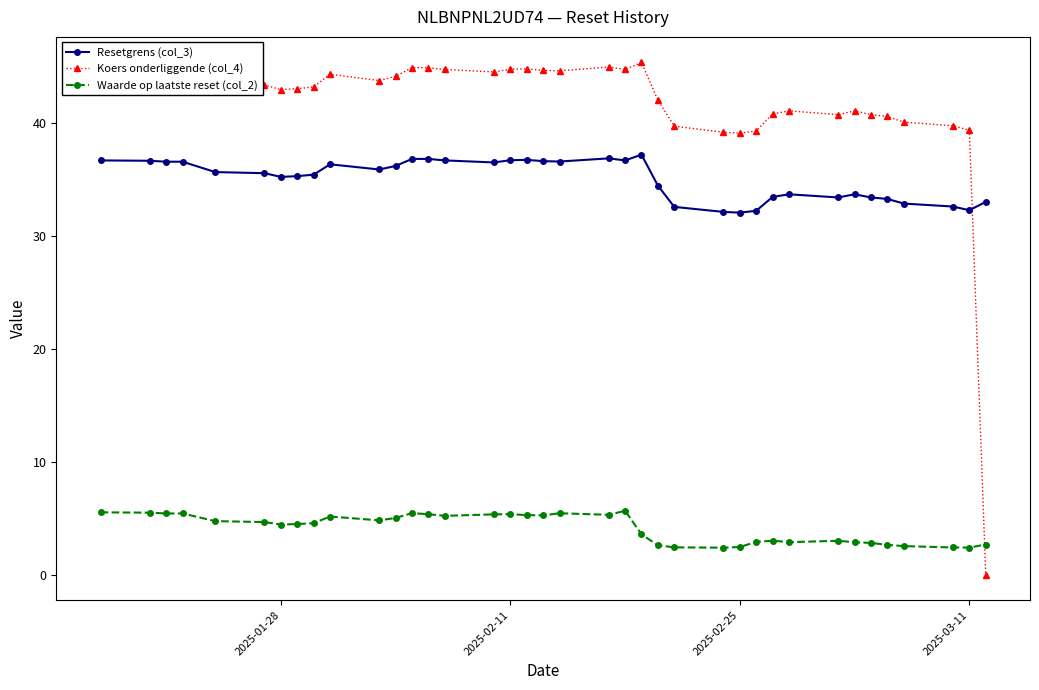

What is the value of the Waarde op laatste reset (col_2) point at the 29th from the left?

3.0